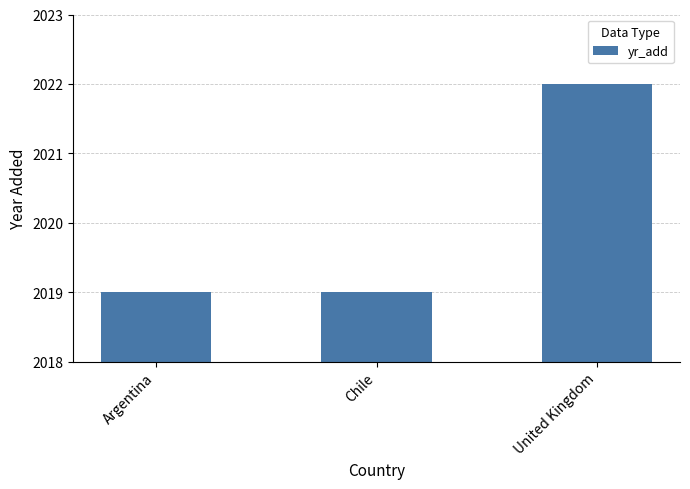

Reading left to right, transcribe all the data shown in this chart.

2019	2019	2022